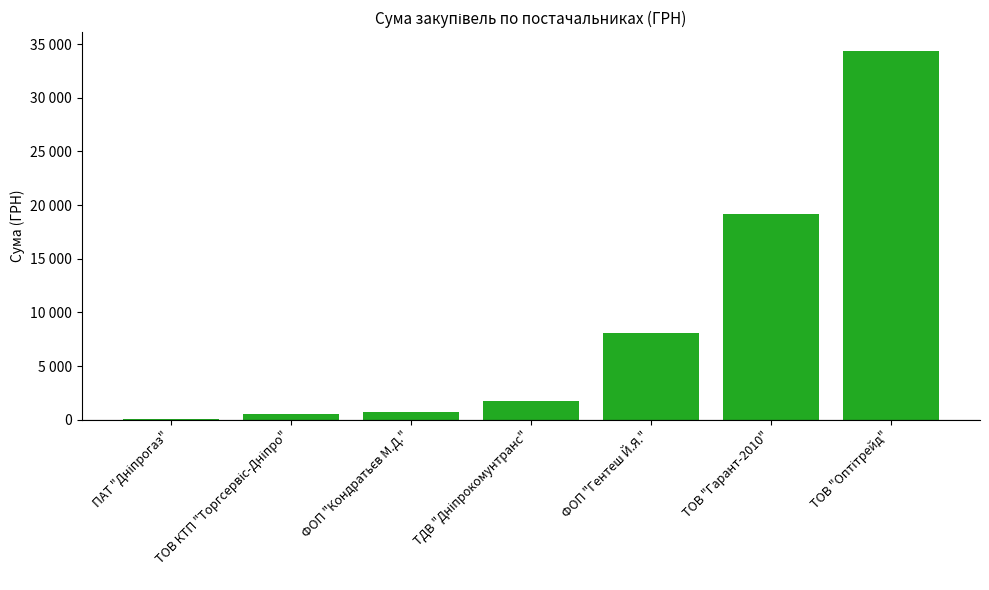

What is the label of the 4th bar from the left?

ТДВ "Дніпрокомунтранс"